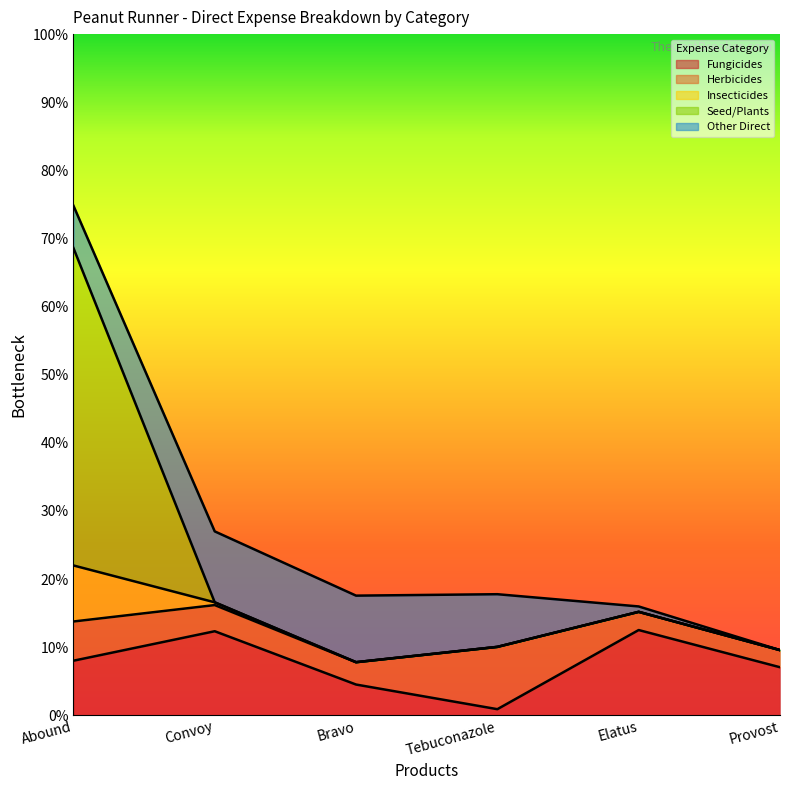

What are all the series names shown in the legend?

Fungicides, Herbicides, Insecticides, Seed/Plants, Other Direct